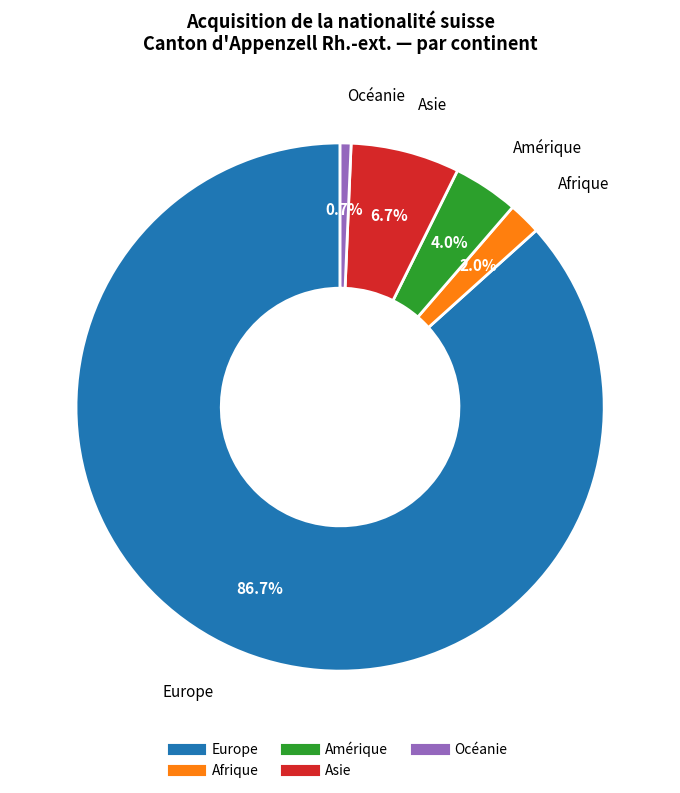

Do Europe and Océanie together represent more than half of the pie?

Yes